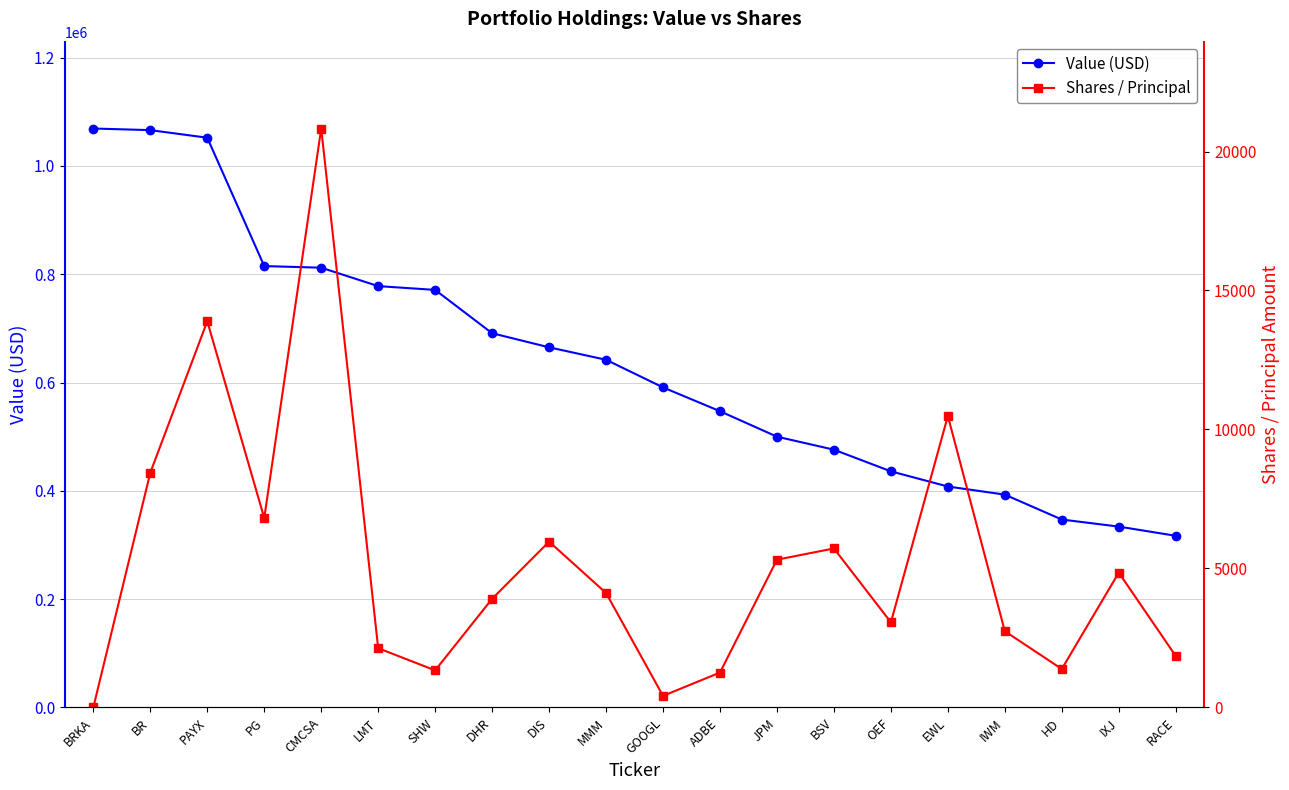

At how many categories does at least one series exceed 904919?

3